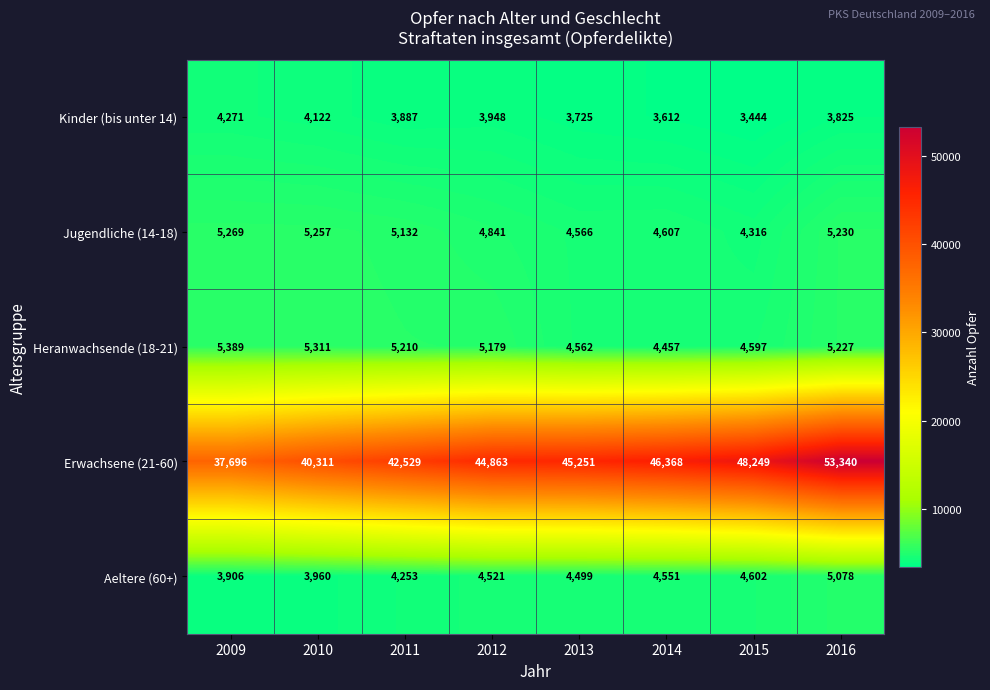

At which category does the chart reach its minimum across all series?

2015